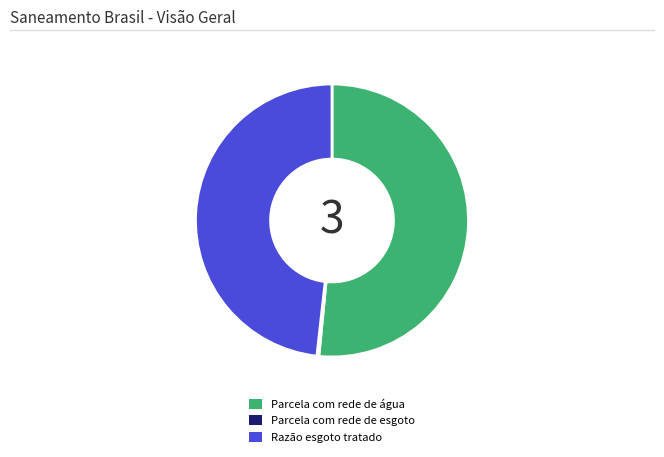

Which slice is the largest?

Parcela com rede de água